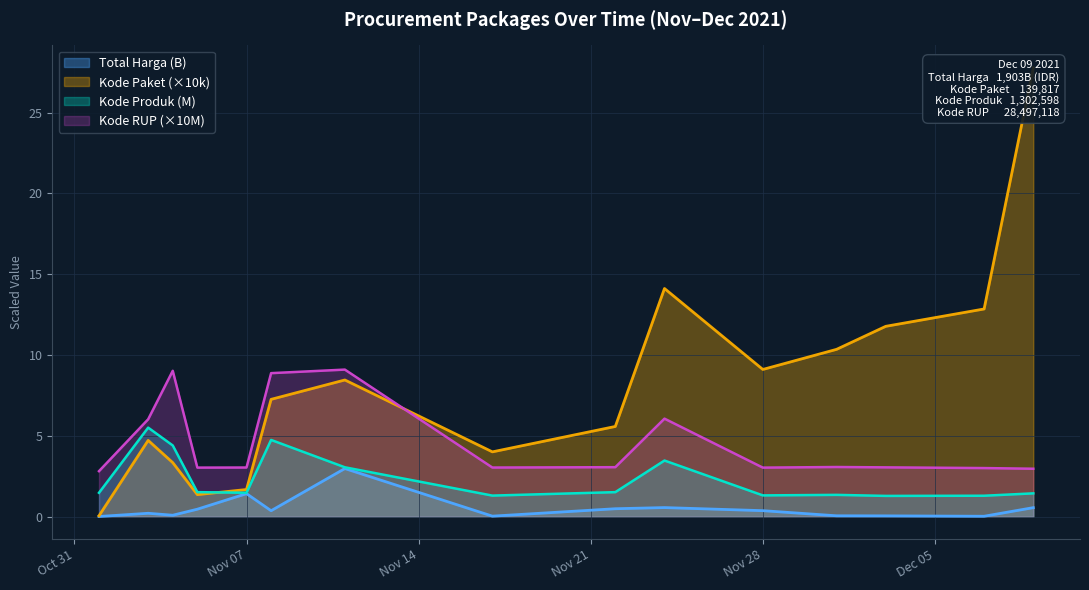

Reading left to right, what are all the values shown in this chart?

Total Harga: 0.0	0.2	0.1	0.5	1.4	0.4	3.0	0.0	0.5	0.6	0.4	0.1	0.1	0.0	0.6
Kode Paket: 0.1	4.7	3.3	1.4	1.7	7.3	8.5	4.0	5.6	14.1	9.1	10.4	11.8	12.9	27.8
Kode Produk: 1.5	5.5	4.4	1.5	1.5	4.7	3.1	1.3	1.5	3.5	1.3	1.4	1.3	1.3	1.4
Kode RUP: 2.8	6.0	9.0	3.0	3.0	8.9	9.1	3.0	3.1	6.1	3.0	3.1	3.1	3.0	3.0